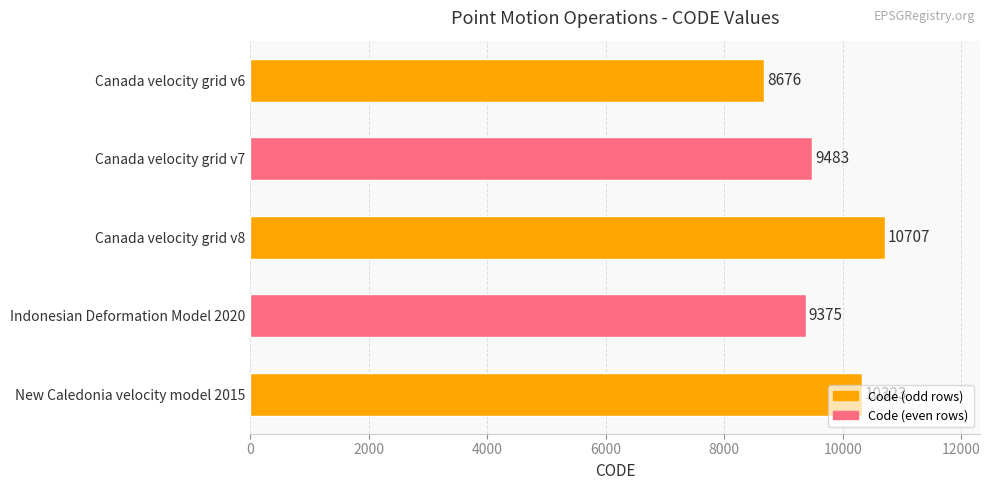

Does the chart contain stacked bars?

No